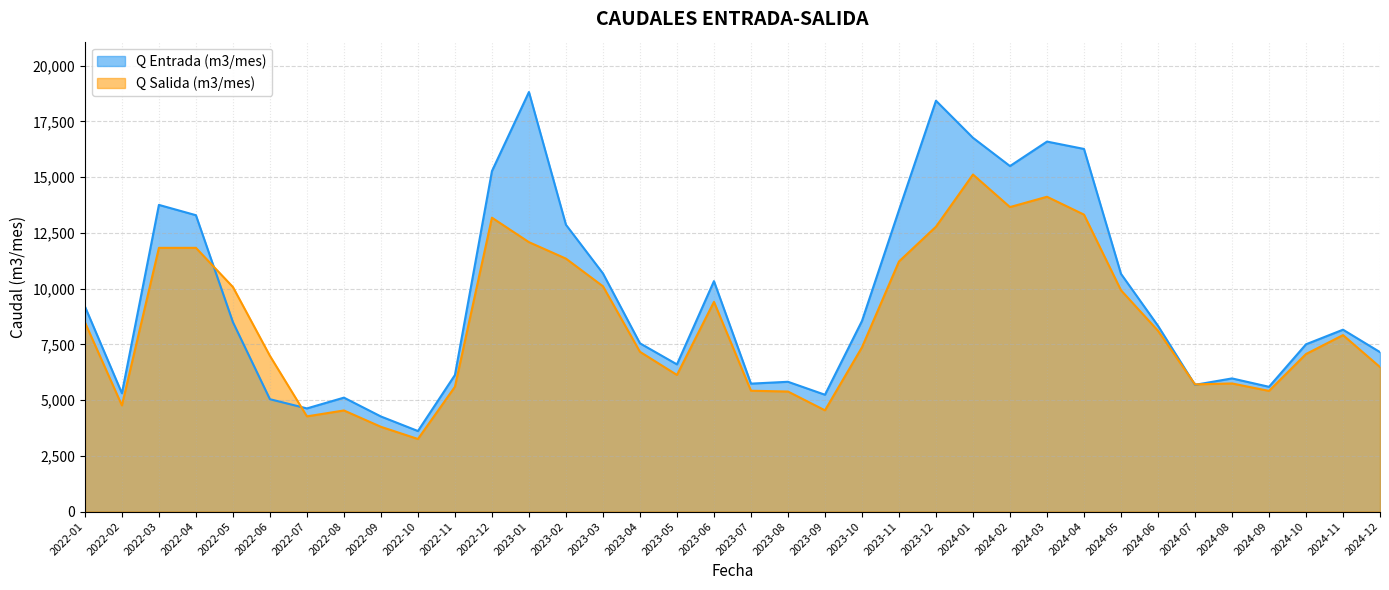

Reading right to left, list all the values displayed in this chart.

Q Entrada (m3/mes): 2024-12=7150.0	2024-11=8156.0	2024-10=7501.0	2024-09=5595.0	2024-08=5971.0	2024-07=5684.0	2024-06=8331.0	2024-05=10660.0	2024-04=16261.0	2024-03=16591.0	2024-02=15493.0	2024-01=16760.8	2023-12=18423.5	2023-11=13517.0	2023-10=8547.0	2023-09=5239.0	2023-08=5820.0	2023-07=5737.0	2023-06=10333.5	2023-05=6600.5	2023-04=7546.0	2023-03=10681.0	2023-02=12861.0	2023-01=18813.7	2022-12=15267.0	2022-11=6124.0	2022-10=3612.0	2022-09=4264.0	2022-08=5109.0	2022-07=4626.0	2022-06=5039.0	2022-05=8495.0	2022-04=13289.9	2022-03=13752.0	2022-02=5306.0	2022-01=9198.0
Q Salida (m3/mes): 2024-12=6480.0	2024-11=7913.0	2024-10=7064.0	2024-09=5411.0	2024-08=5745.0	2024-07=5703.0	2024-06=8109.0	2024-05=9924.0	2024-04=13316.0	2024-03=14117.0	2024-02=13654.2	2024-01=15113.2	2023-12=12774.8	2023-11=11214.5	2023-10=7366.0	2023-09=4540.0	2023-08=5383.0	2023-07=5419.0	2023-06=9405.5	2023-05=6127.0	2023-04=7164.5	2023-03=10103.0	2023-02=11343.0	2023-01=12081.3	2022-12=13178.0	2022-11=5597.0	2022-10=3255.0	2022-09=3801.0	2022-08=4534.0	2022-07=4269.0	2022-06=6983.0	2022-05=10069.0	2022-04=11826.1	2022-03=11825.0	2022-02=4760.0	2022-01=8487.0